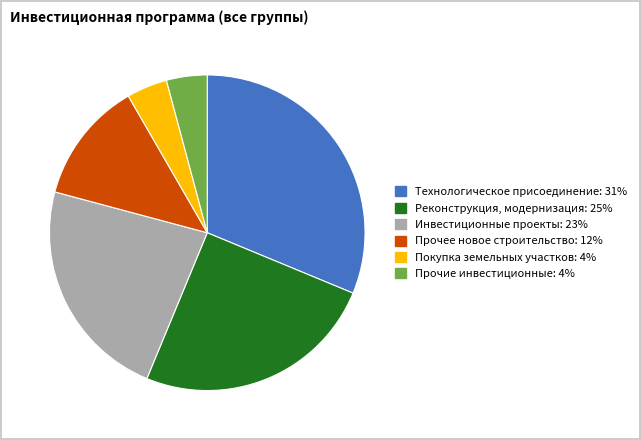

What is the largest slice in the pie chart?

Технологическое присоединение: 31%